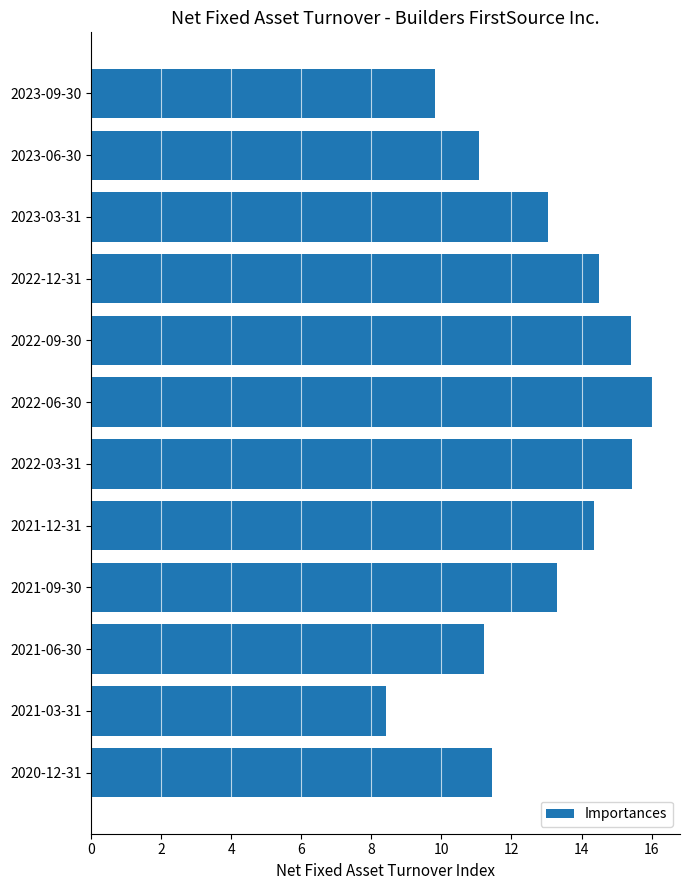

True or false: the data shows 3.2 at 2020-12-31.

False